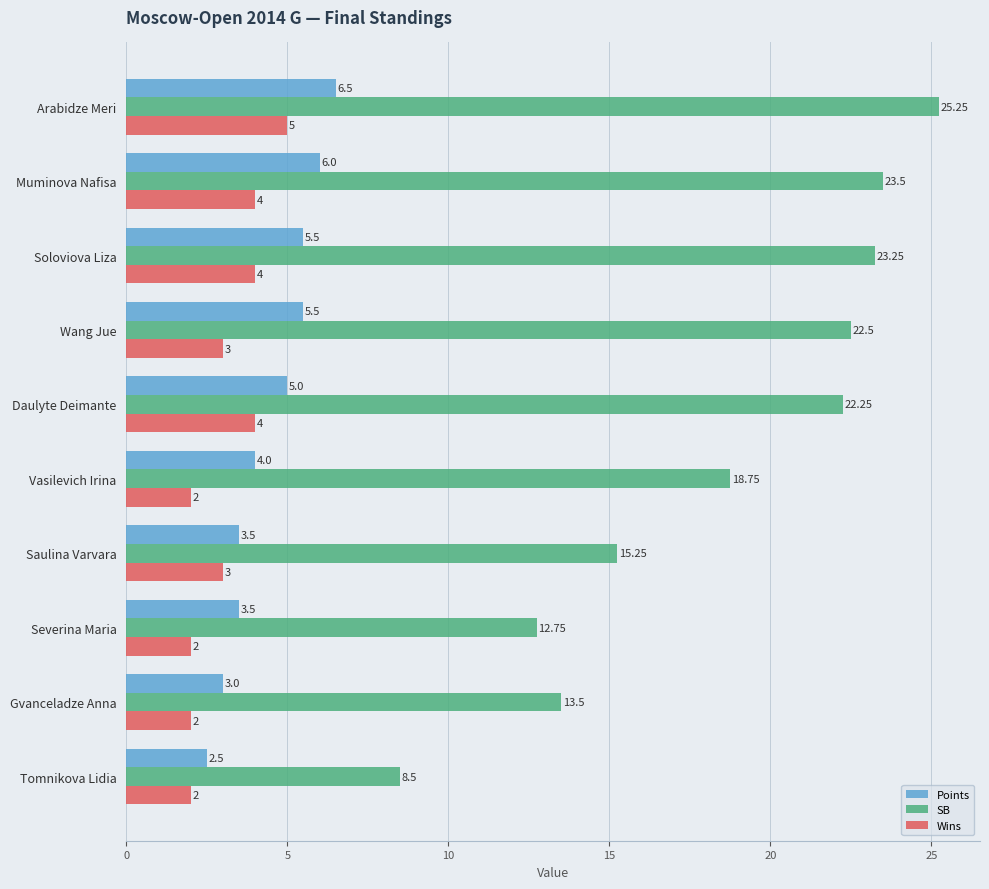

Count the number of categories in the chart.

10